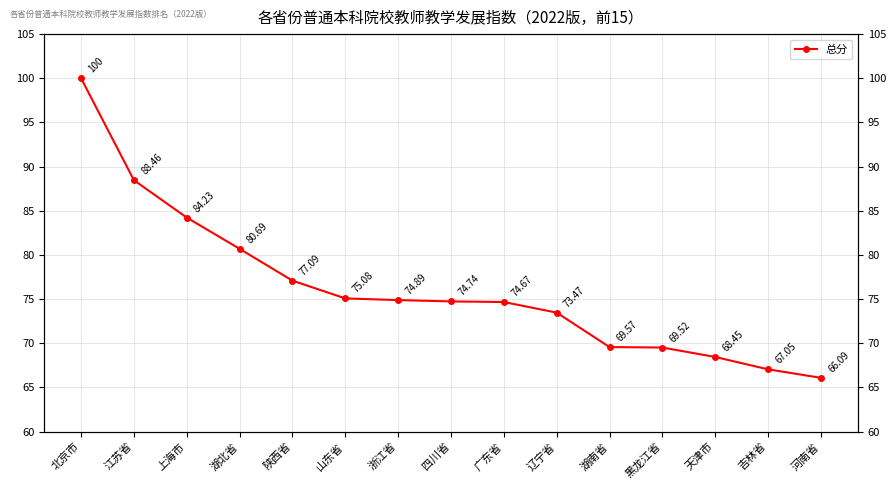

List the labels in order of value, largest first.

北京市, 江苏省, 上海市, 湖北省, 陕西省, 山东省, 浙江省, 四川省, 广东省, 辽宁省, 湖南省, 黑龙江省, 天津市, 吉林省, 河南省